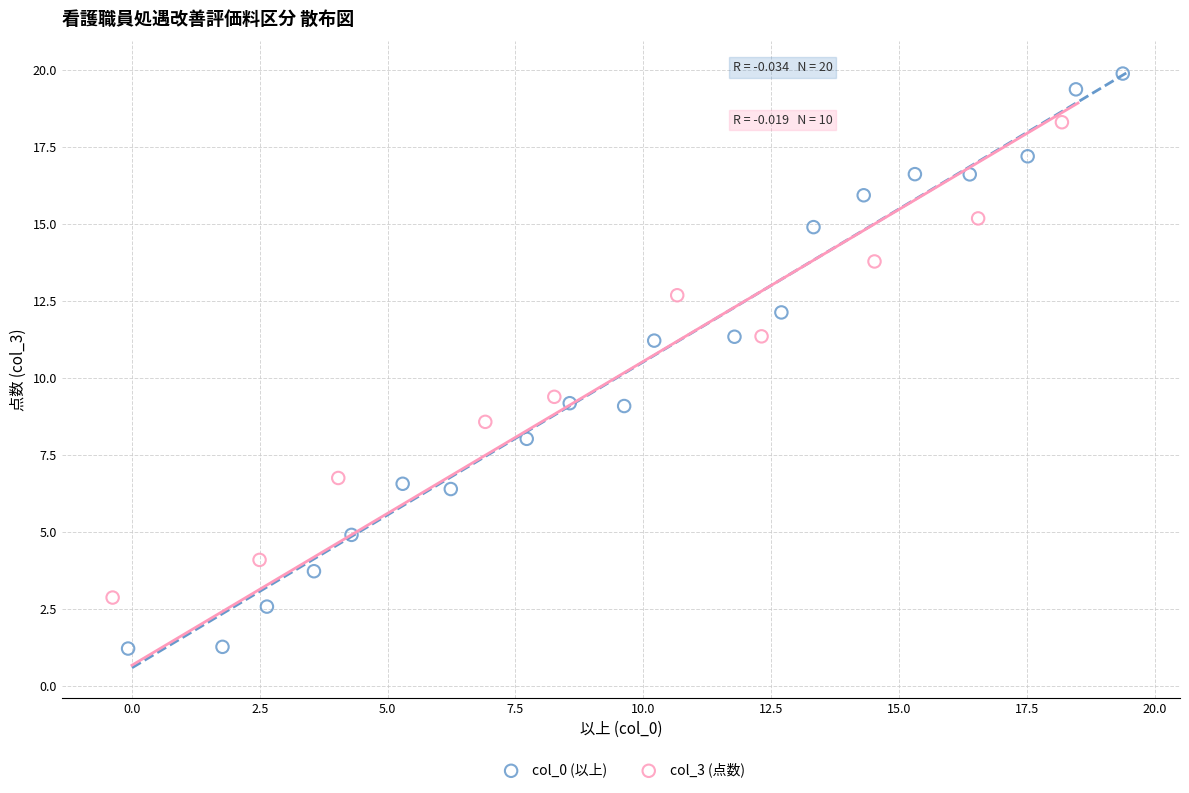

Which series contains the highest Y value?

col_0 (以上)